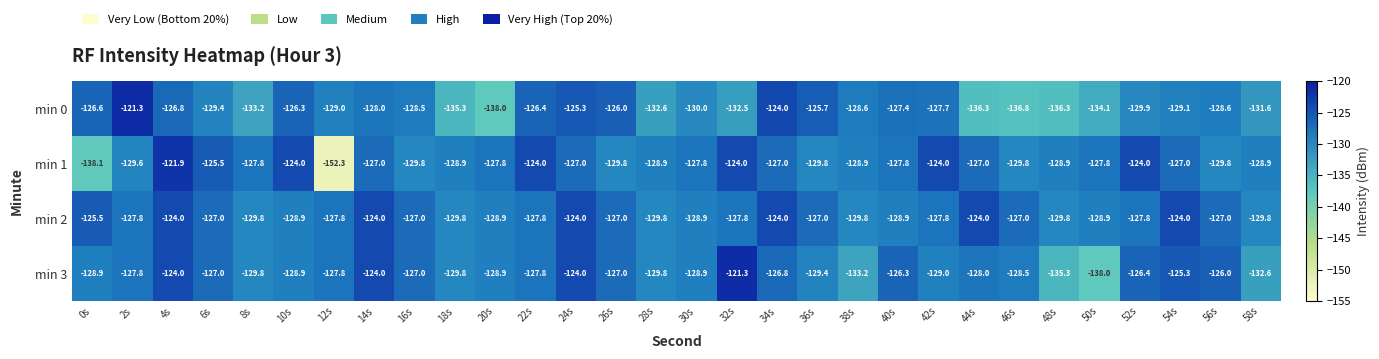

What is the difference between the maximum and minimum values in the min 3 series?

16.7